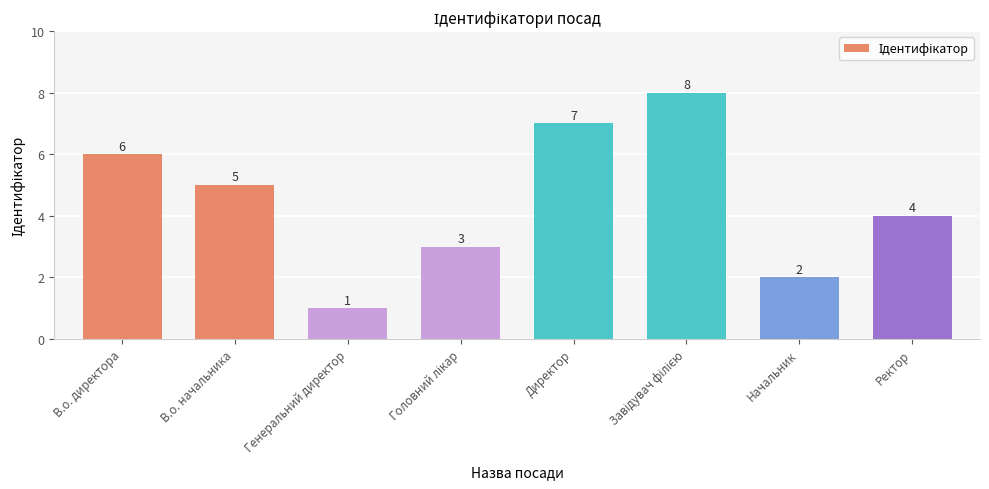

What is the label of the 8th bar from the left?

Ректор